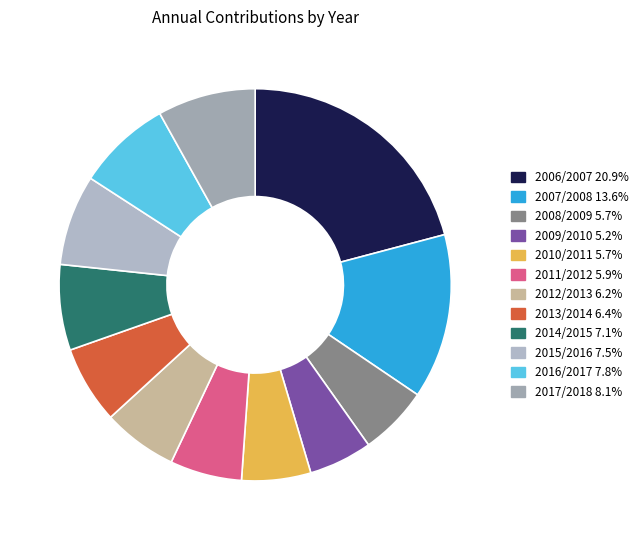

Is 2010/2011 the majority of the pie?

No